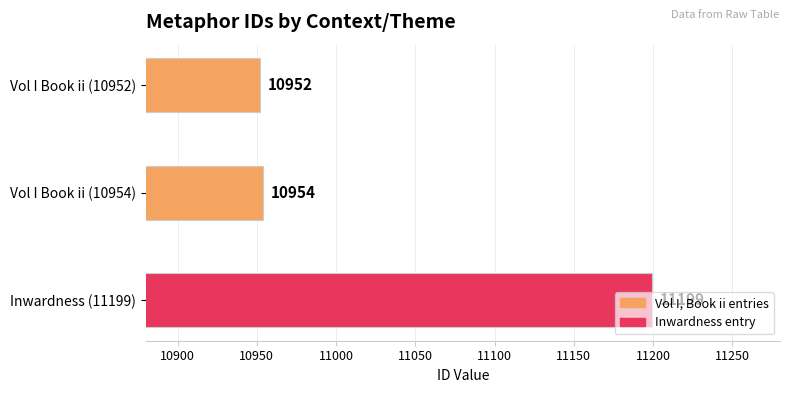

Which label corresponds to the largest value in the chart?

Inwardness (11199)